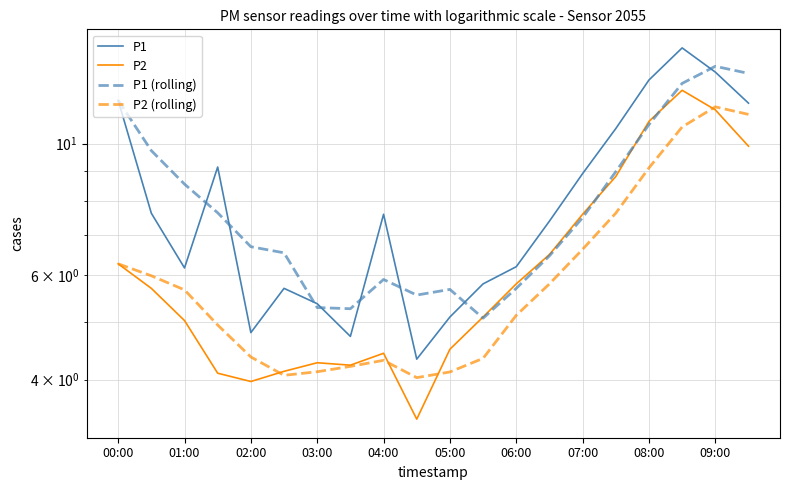

How many distinct data groups are displayed?

4